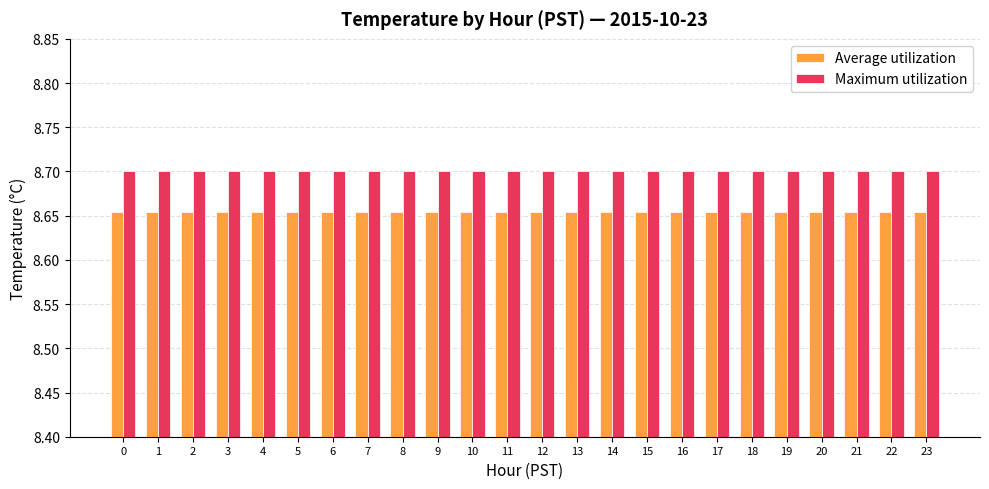

Rank the series at 2 from lowest to highest value.

Average utilization, Maximum utilization